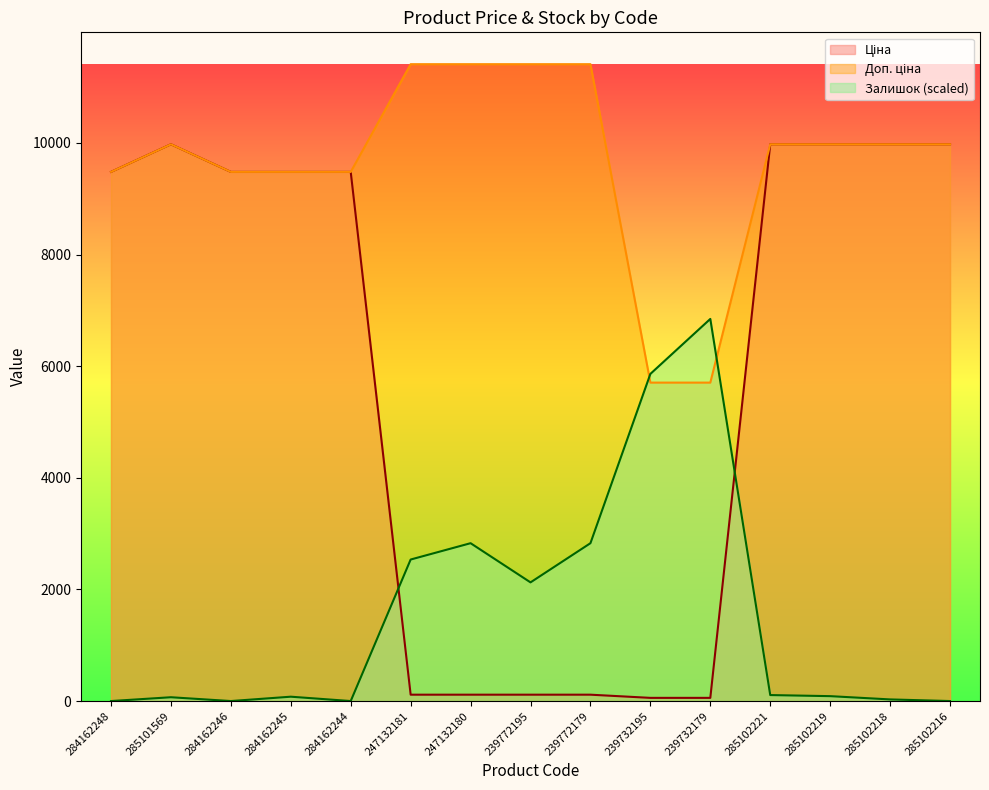

Which series has the widest spread of values?

Ціна